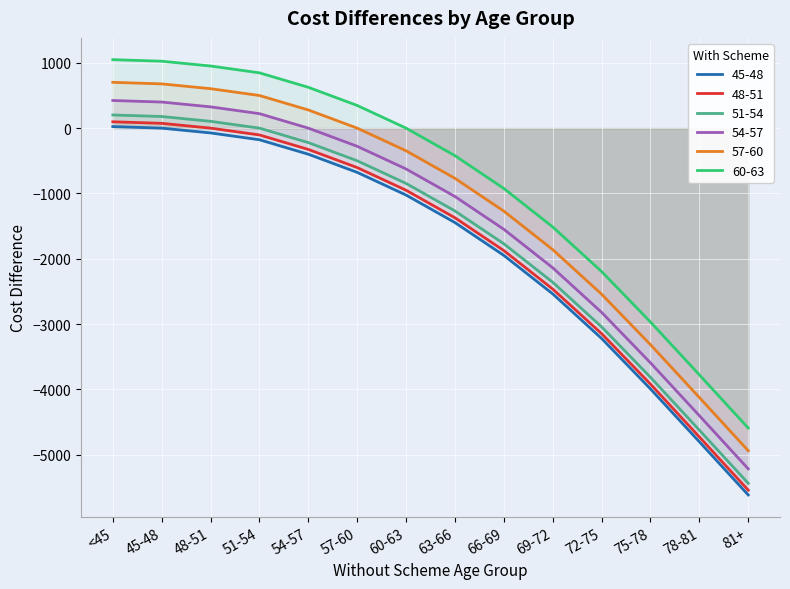

At 75-78, list the series in order from smallest to largest.

45-48, 48-51, 51-54, 54-57, 57-60, 60-63